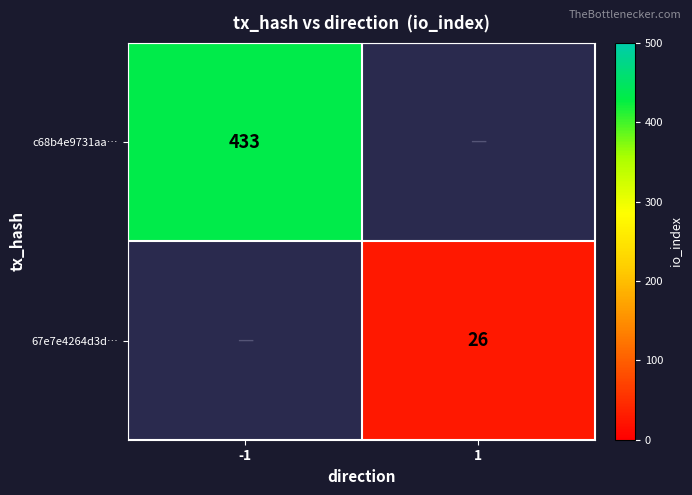

The value of c68b4e9731aa… at -1 is 207. True or false?

False